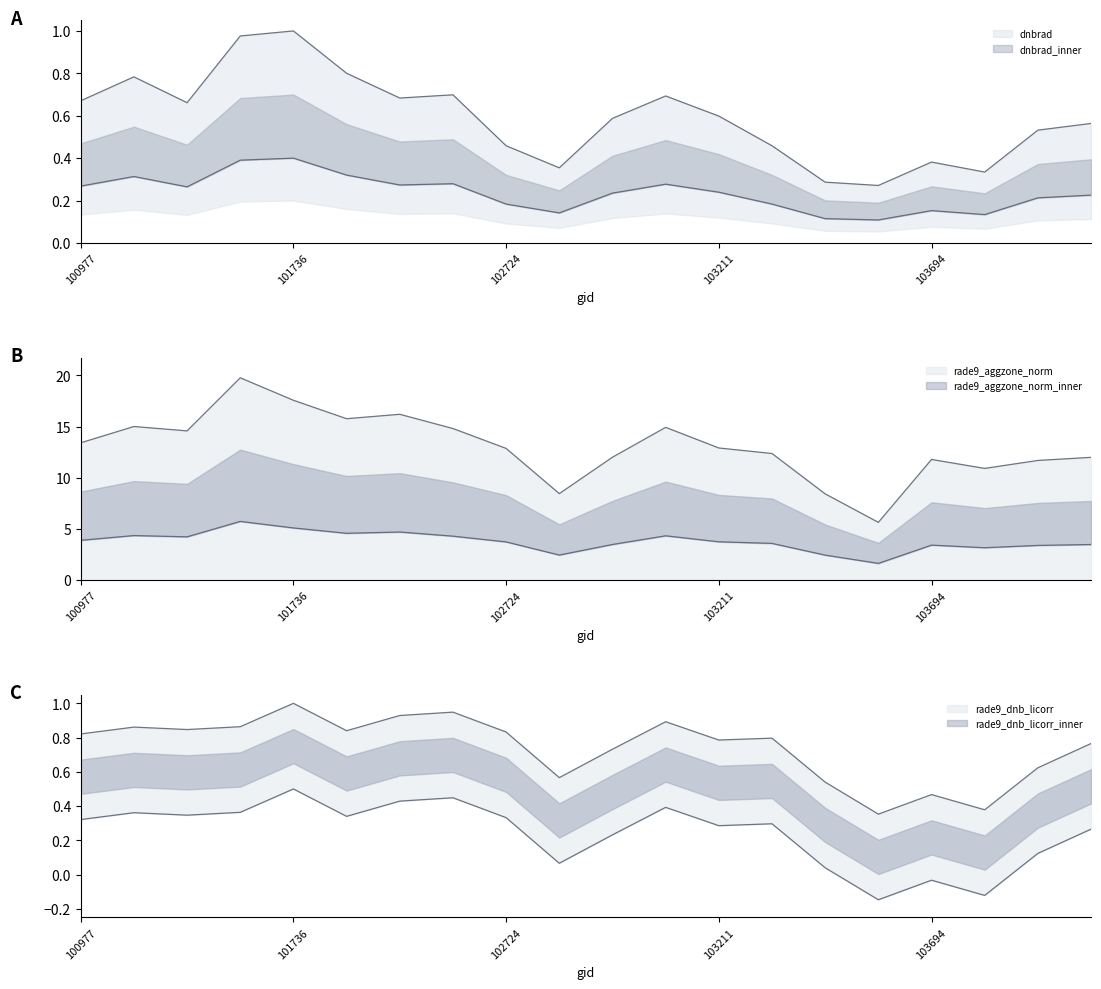

At 103694, list the series in order from largest to smallest.

rade9_aggzone_norm, rade9_dnb_licorr, dnbrad